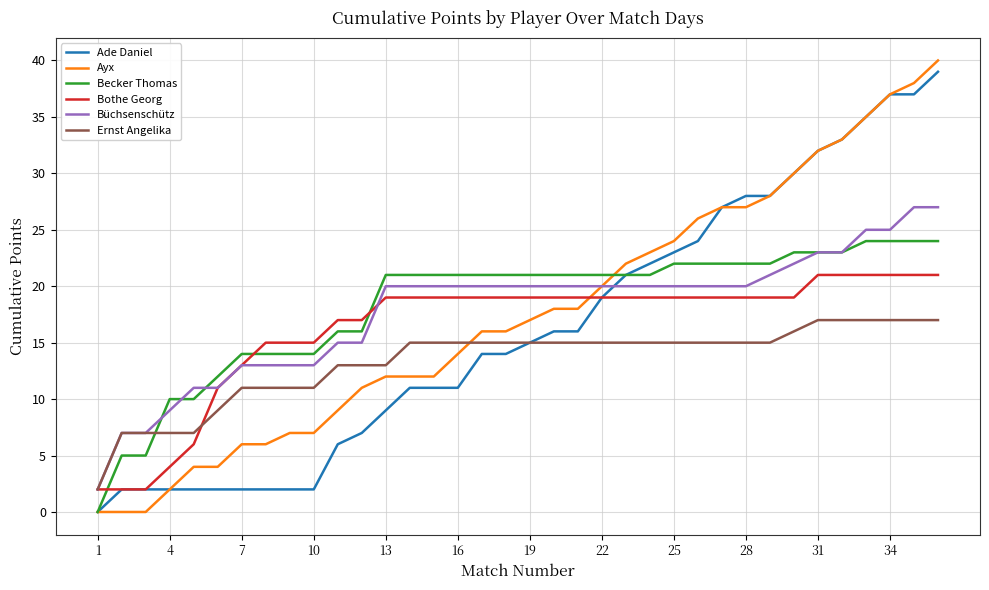

True or false: Büchsenschütz and Ade Daniel intersect in this chart.

True